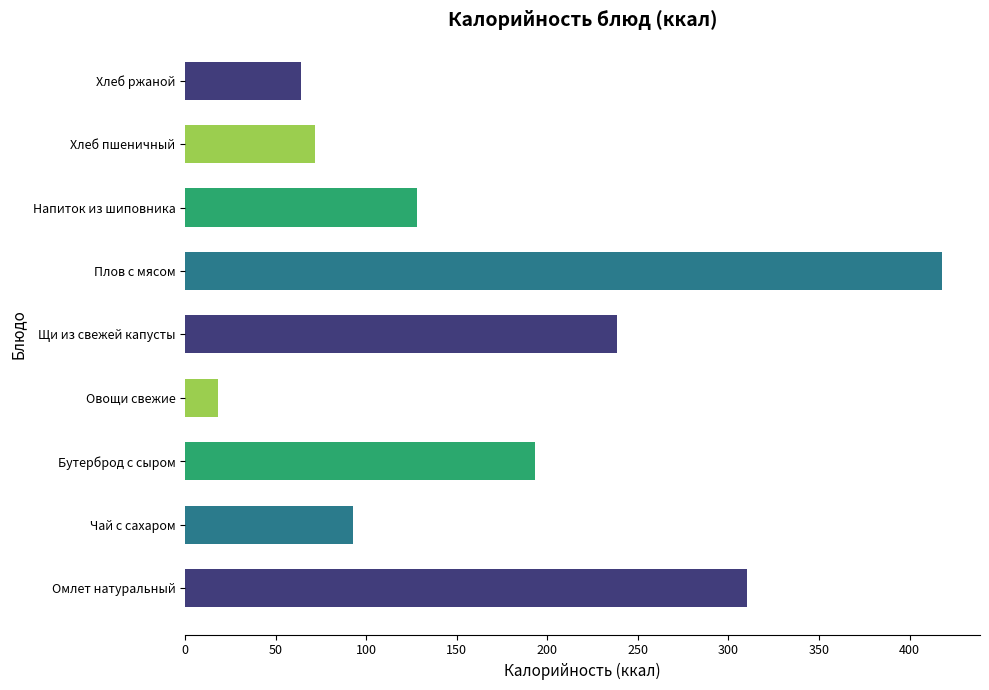

Reading bottom to top, extract all data points from this chart.

310.4	93.0	193.0	18.3	238.5	418.0	128.0	72.0	64.2